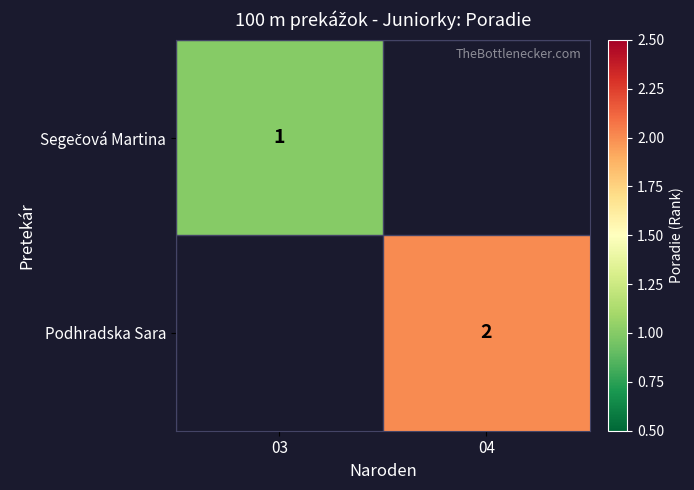

Between 03 and 04, which is larger?

04